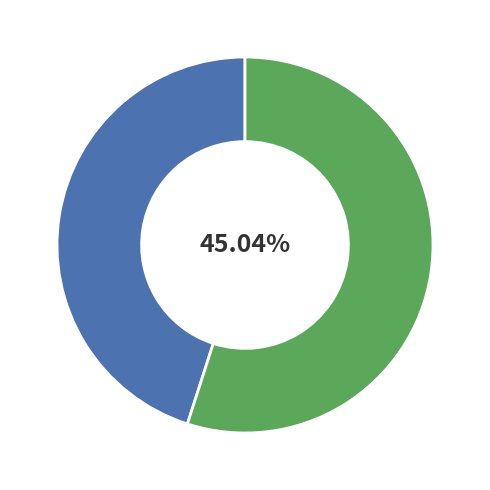

Which category has the biggest portion of the pie?

Vladimirs Mihailovs